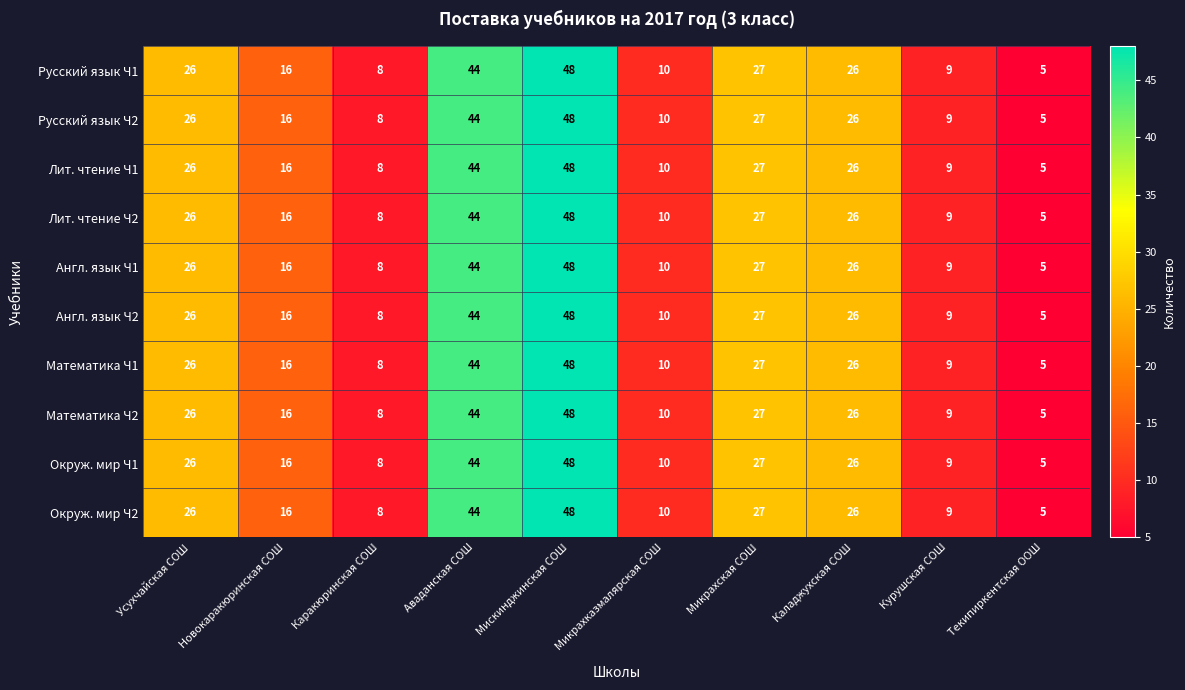

At how many categories does at least one series exceed 6?

9